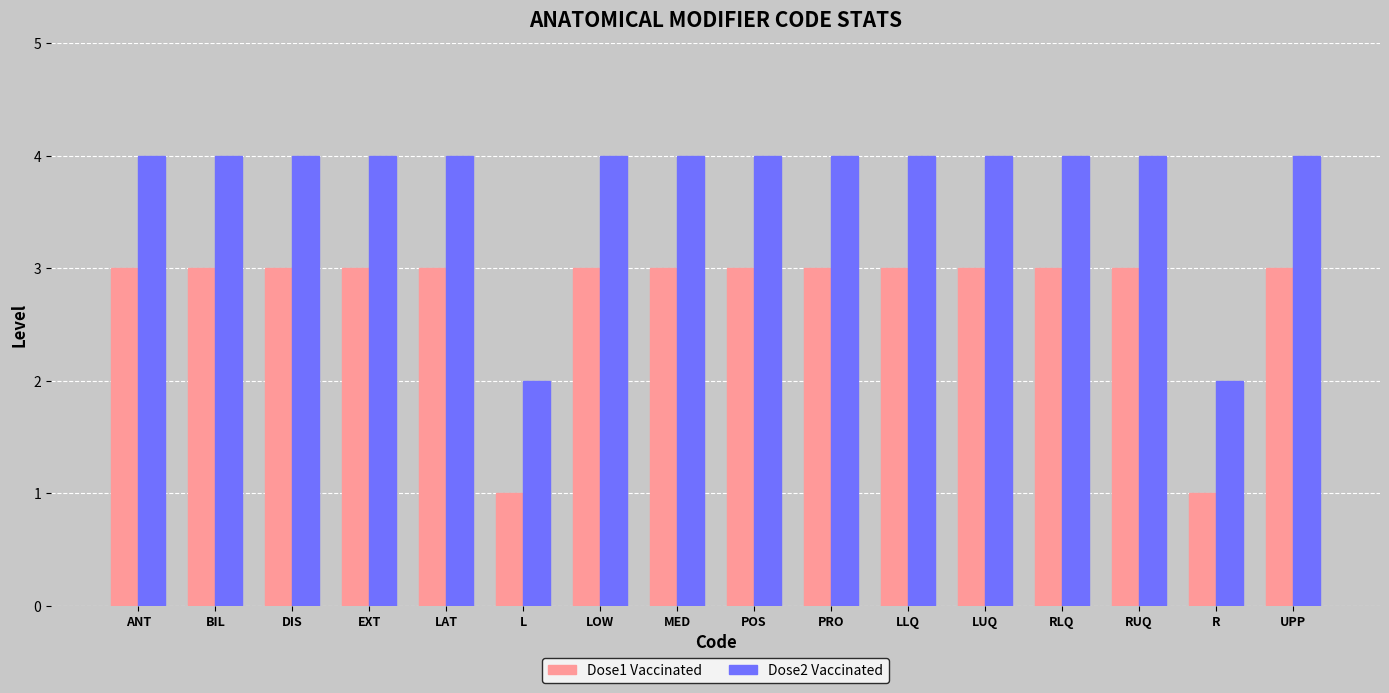

What is the difference between the maximum and minimum values in the Dose1 Vaccinated series?

2